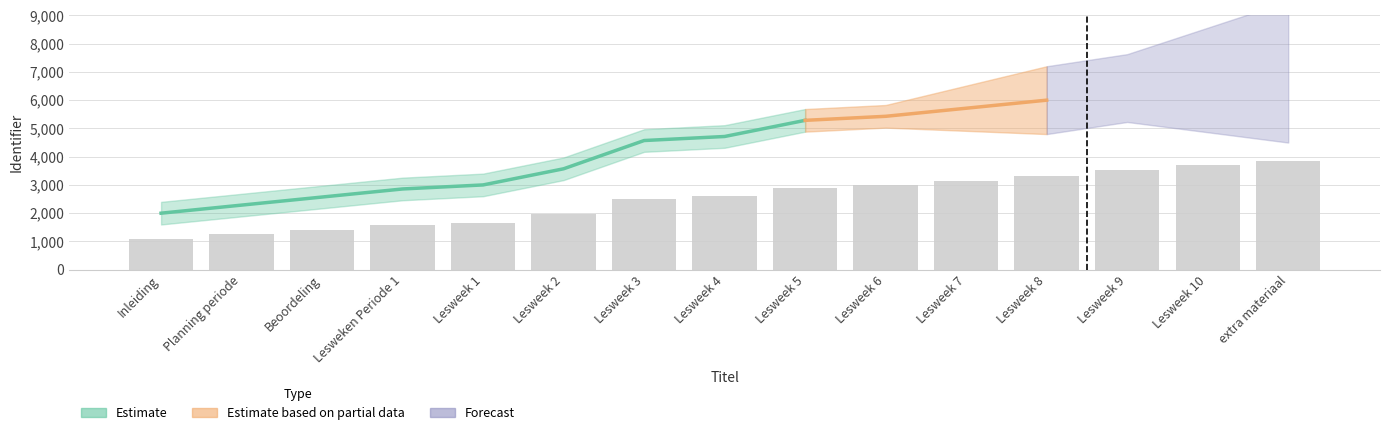

What is the difference between the second highest and minimum values?

2592.9